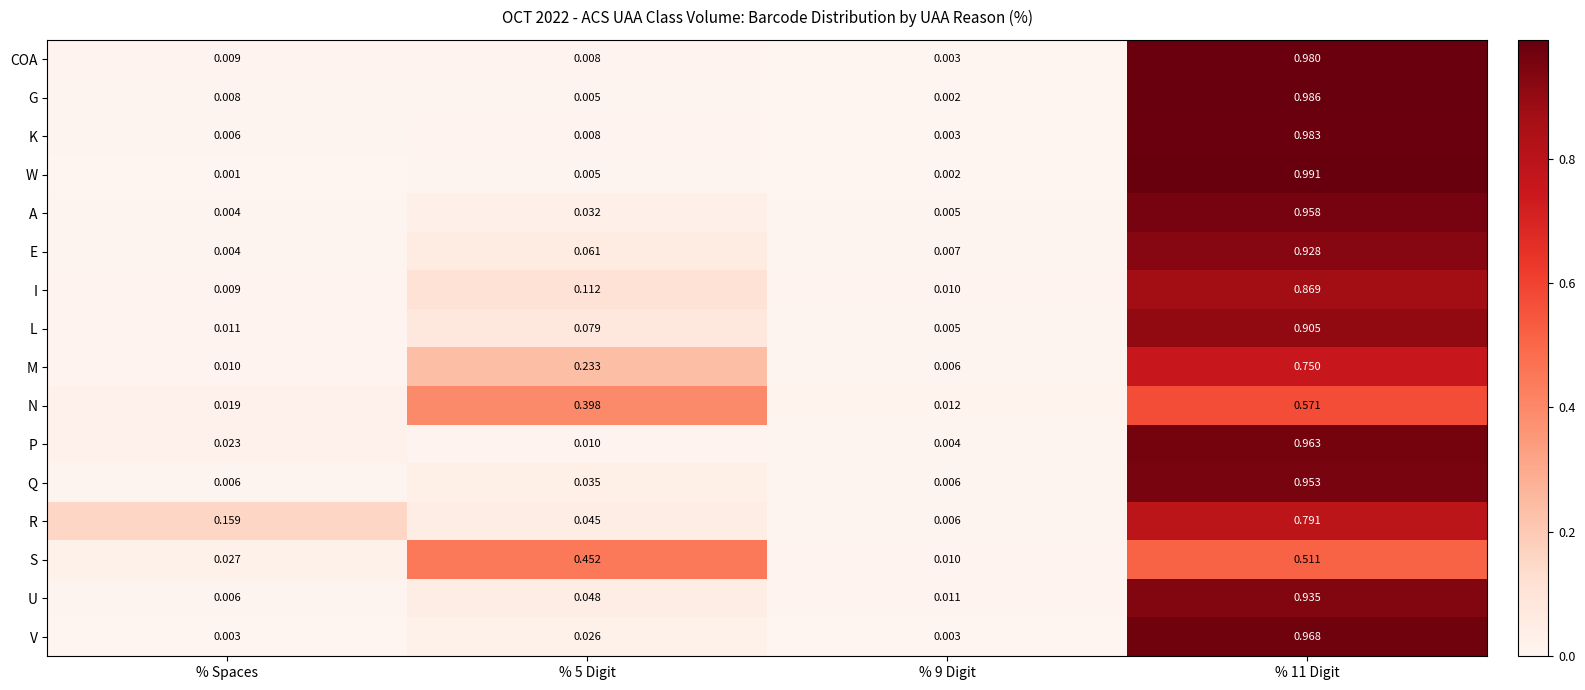

How many data points does each series have?

4